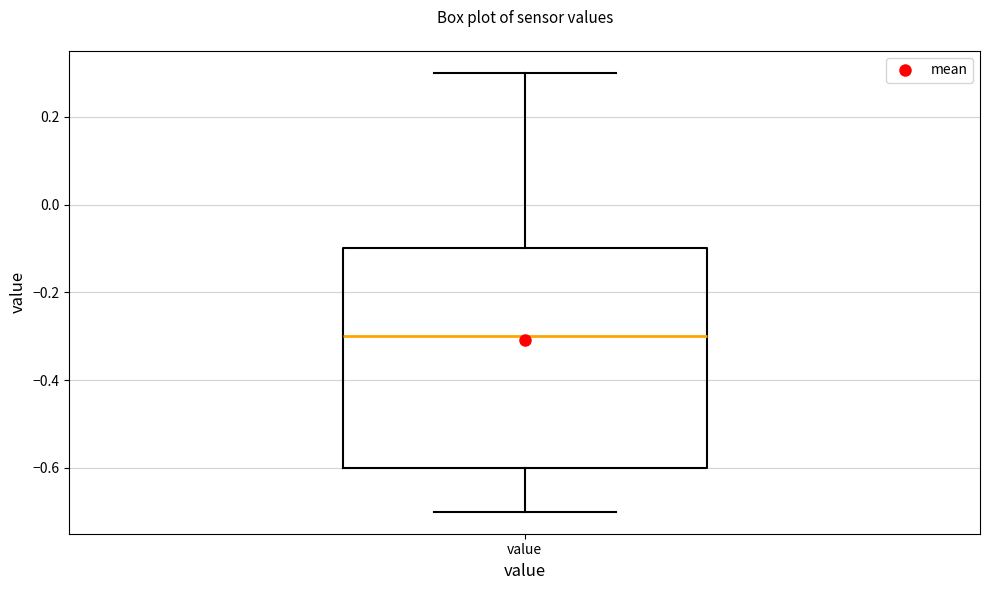

Read this box plot against the y-axis: the position of the median line, the range covered by the box, and the ends of both whiskers. The values are not printed on the chart, so give them approximately, as read against the axis.

median -0.3, box -0.6 to -0.1, whiskers -0.7 to 0.3